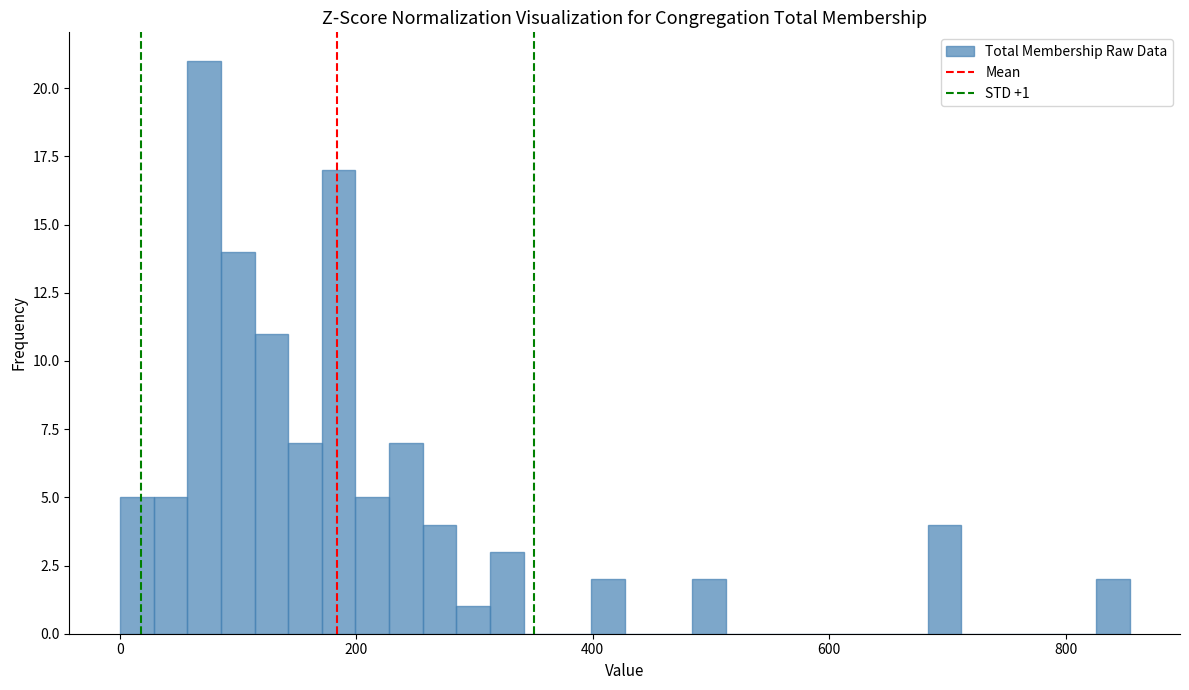

Read against the x-axis, roughly where is the centre of the tallest bar?

80